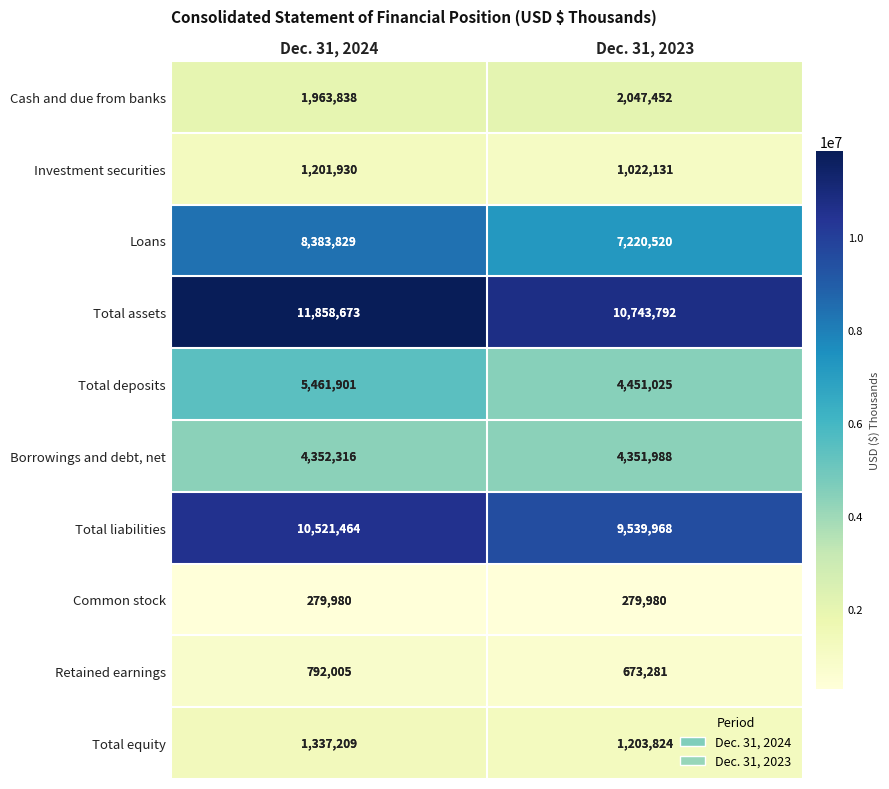

What is the sum of all Retained earnings values?

1465286